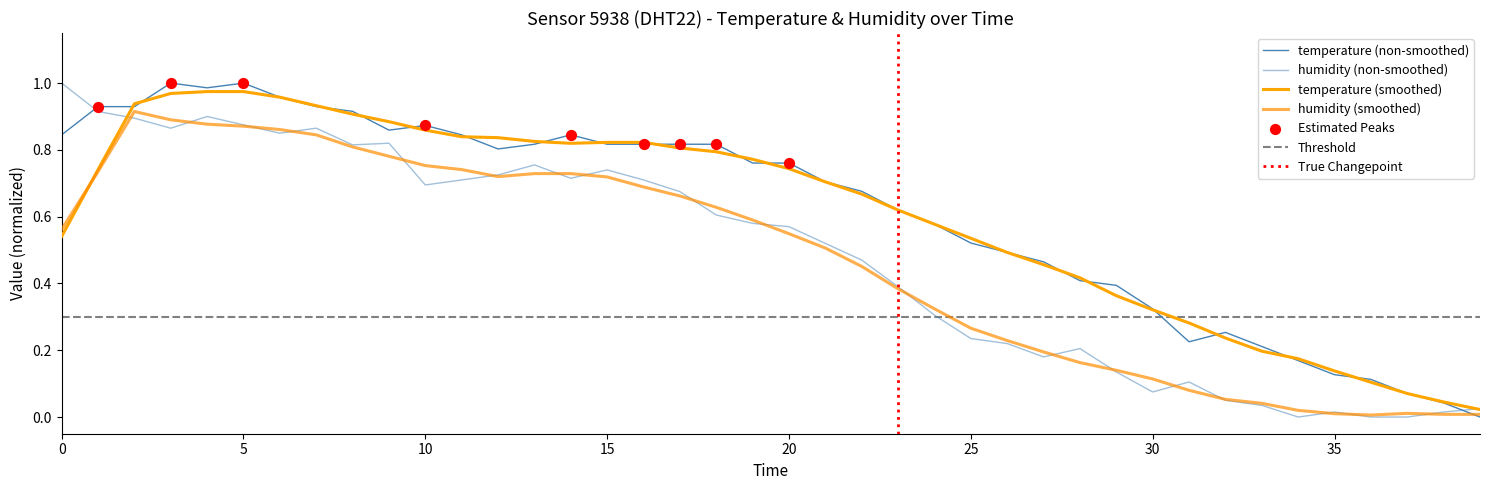

Which series reaches the maximum Y coordinate?

temperature